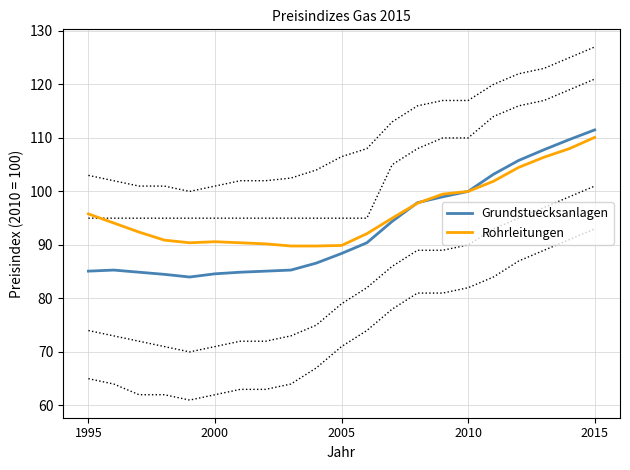

What is the difference between the maximum and minimum values in the Grundstuecksanlagen series?

27.5